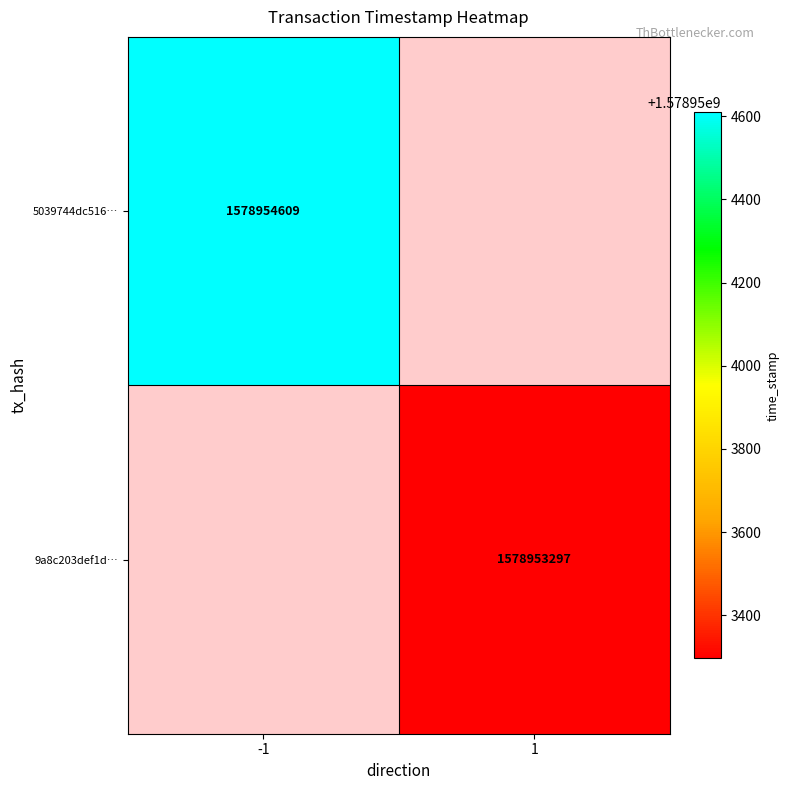

What is the sum of the 5039744dc516b62f45e1a49b477e6355ff8376b values at 0 and 1?

1578954608